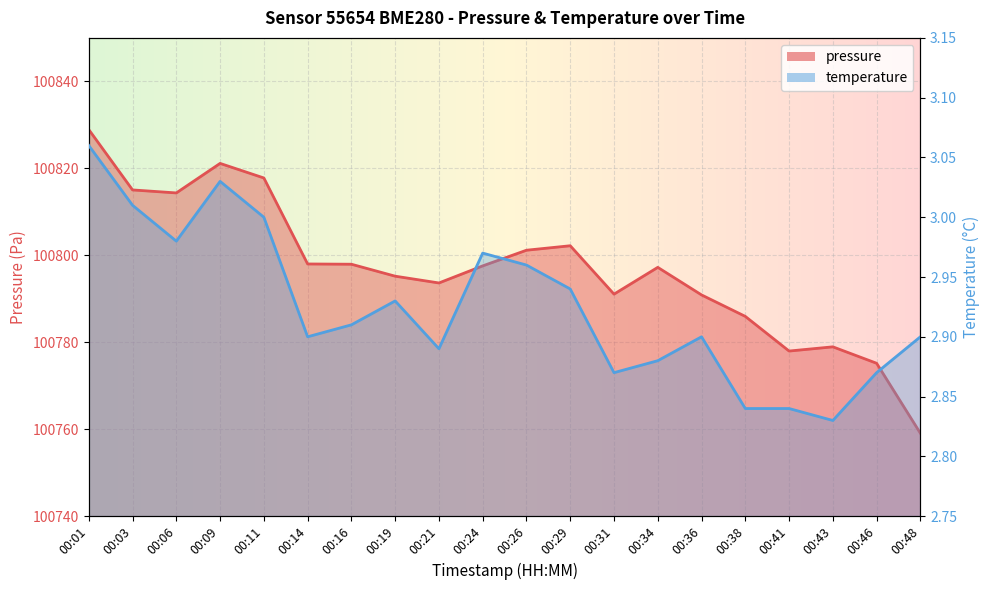

Reading right to left, extract all data points from this chart.

pressure: 00:48=100759.1	00:46=100775.2	00:43=100778.9	00:41=100778.0	00:38=100785.9	00:36=100790.9	00:34=100797.2	00:31=100791.1	00:29=100802.2	00:26=100801.2	00:24=100797.6	00:21=100793.6	00:19=100795.2	00:16=100797.9	00:14=100798.0	00:11=100817.8	00:09=100821.1	00:06=100814.3	00:03=100815.0	00:01=100828.9
temperature: 00:48=2.9	00:46=2.9	00:43=2.8	00:41=2.8	00:38=2.8	00:36=2.9	00:34=2.9	00:31=2.9	00:29=2.9	00:26=3.0	00:24=3.0	00:21=2.9	00:19=2.9	00:16=2.9	00:14=2.9	00:11=3.0	00:09=3.0	00:06=3.0	00:03=3.0	00:01=3.1